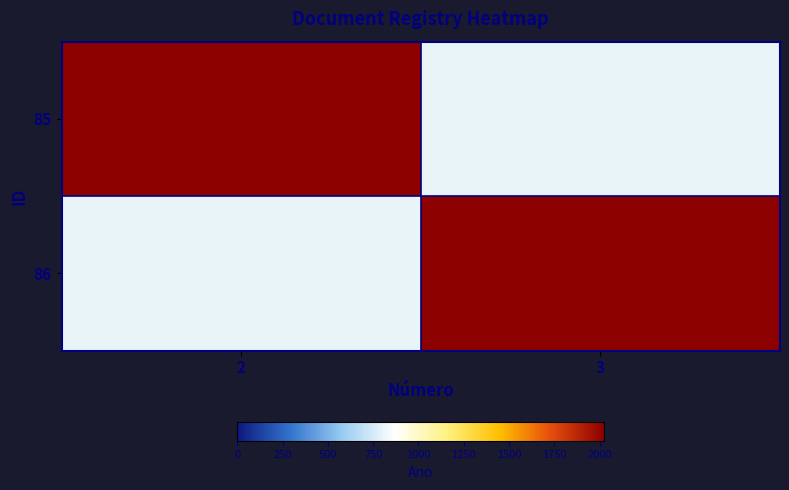

True or false: 86 has a value of 2025 at 3.

True